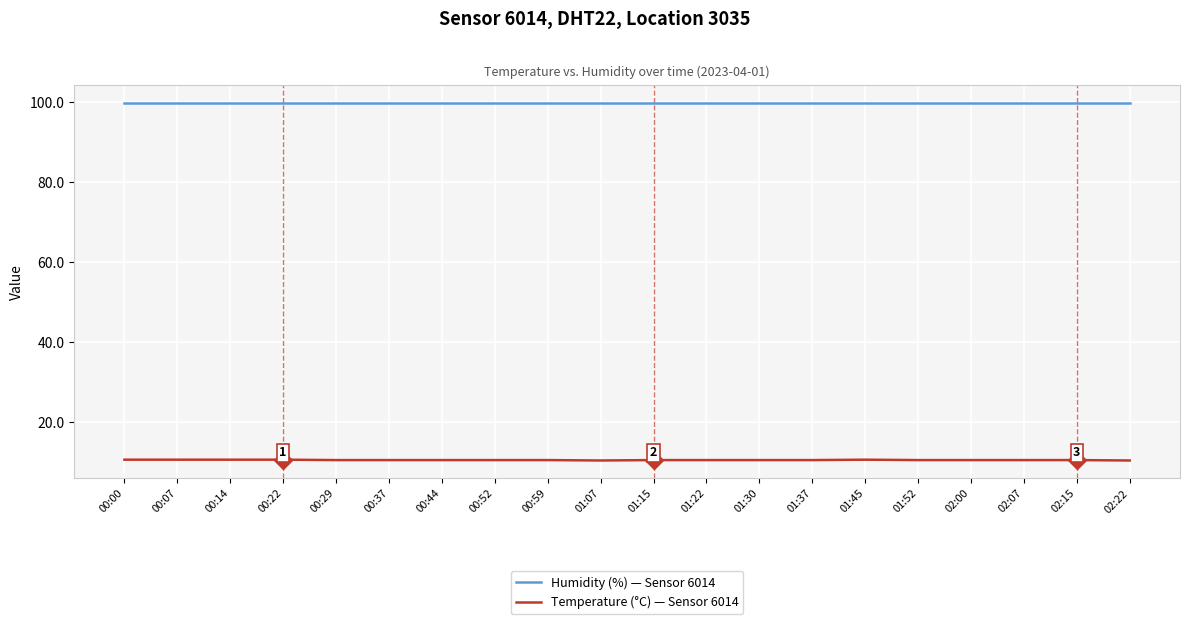

The value of Temperature (°C) — Sensor 6014 at 02:07 is 10.5. True or false?

True